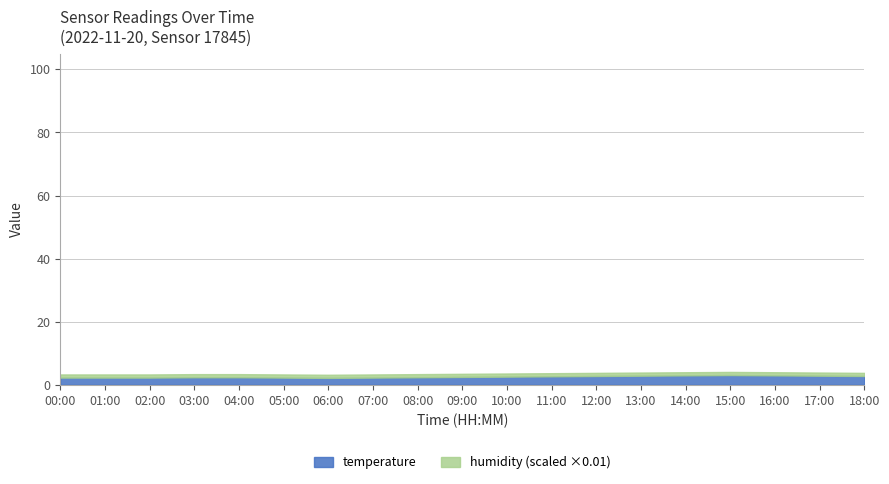

The value of temperature at 13:00 is 2.9. True or false?

True